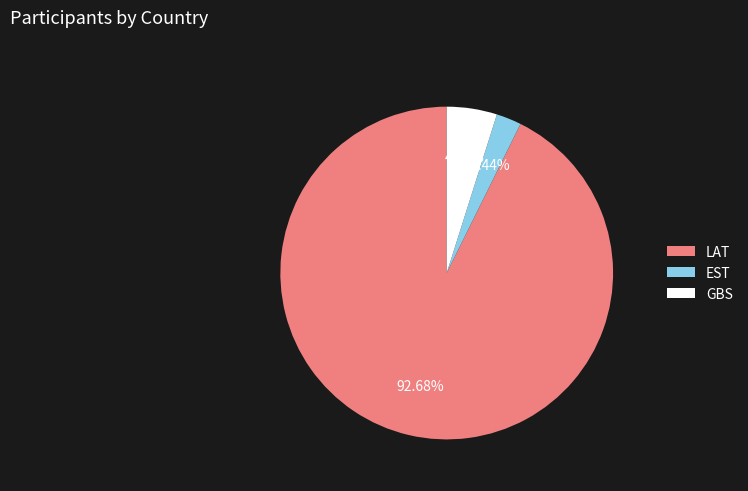

To the nearest percent, what is the combined percentage of LAT and GBS?

98%